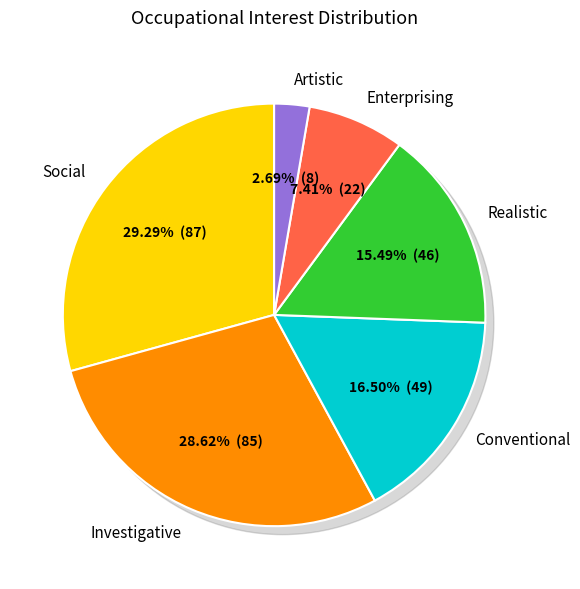

To the nearest percent, what portion does Social represent?

29%